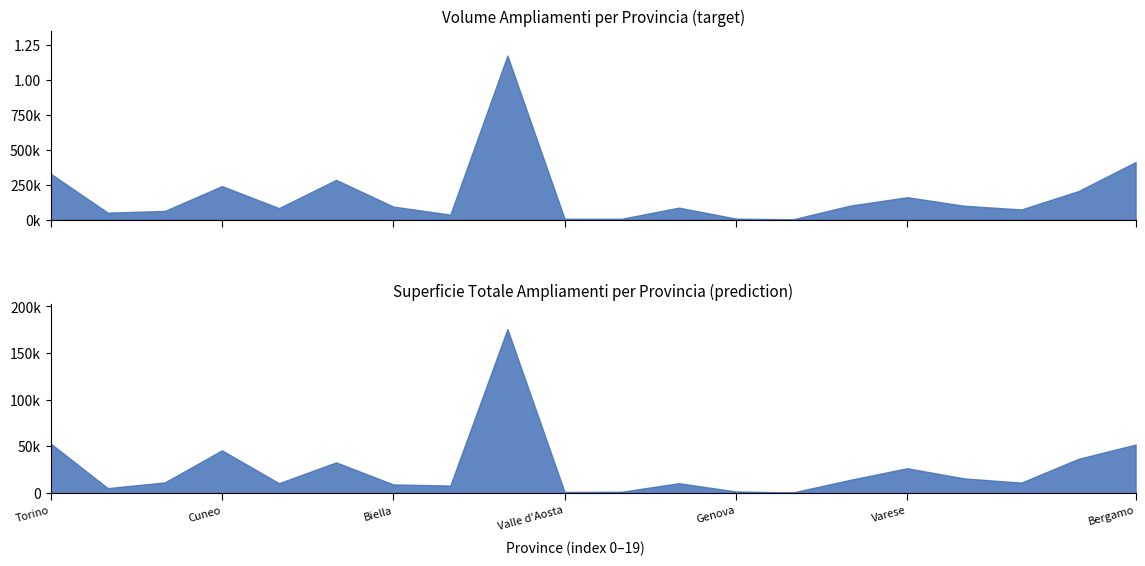

Which series has the widest spread of values?

Volume (Ampliamenti)